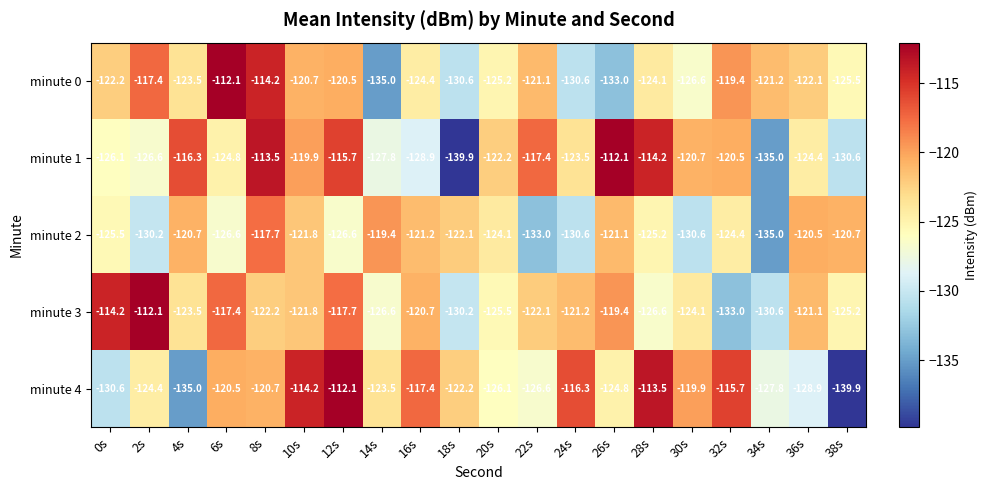

The value of minute 0 at 6s is -162.3. True or false?

False